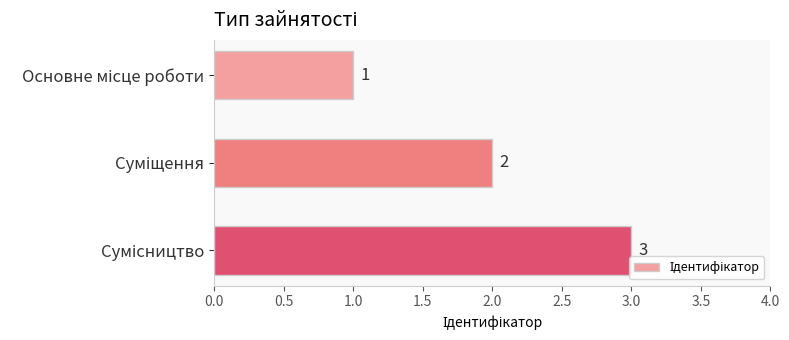

How many values are between 1 and 3?

3